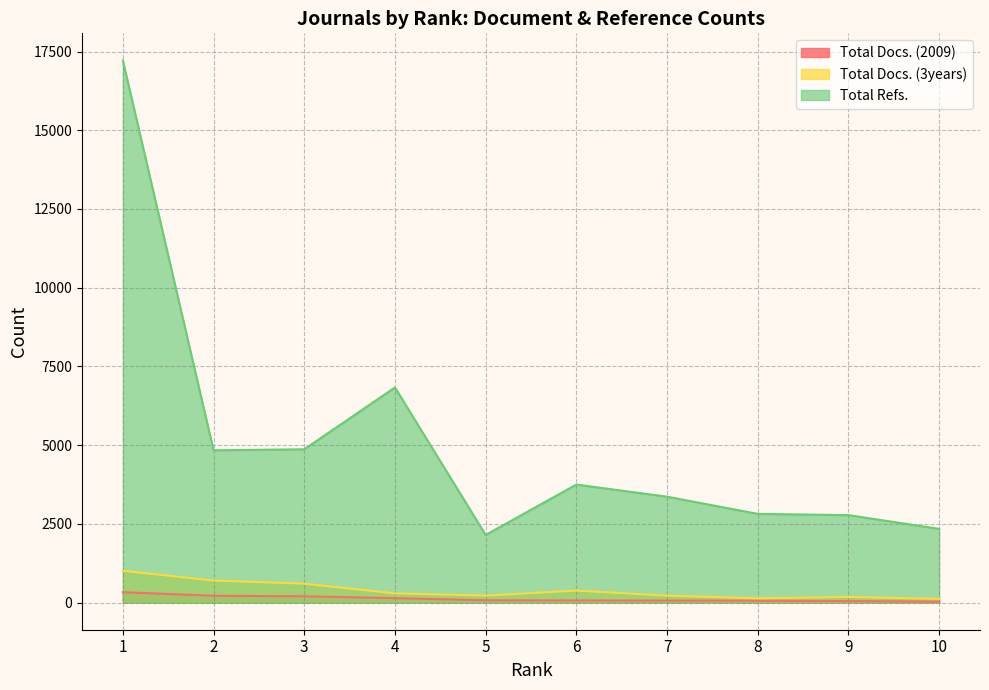

List the labels in order of Total Docs. (3years) value, largest first.

1, 2, 3, 6, 4, 5, 7, 9, 8, 10